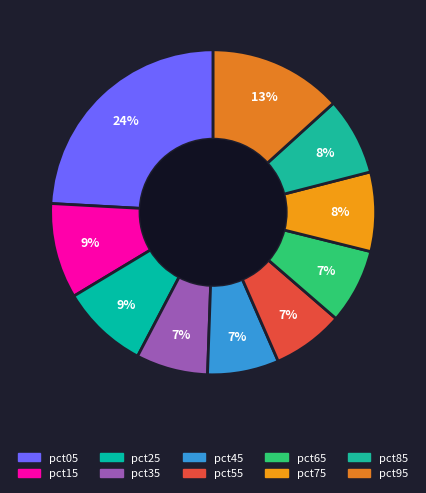

True or false: pct55 accounts for 7% of the total.

True